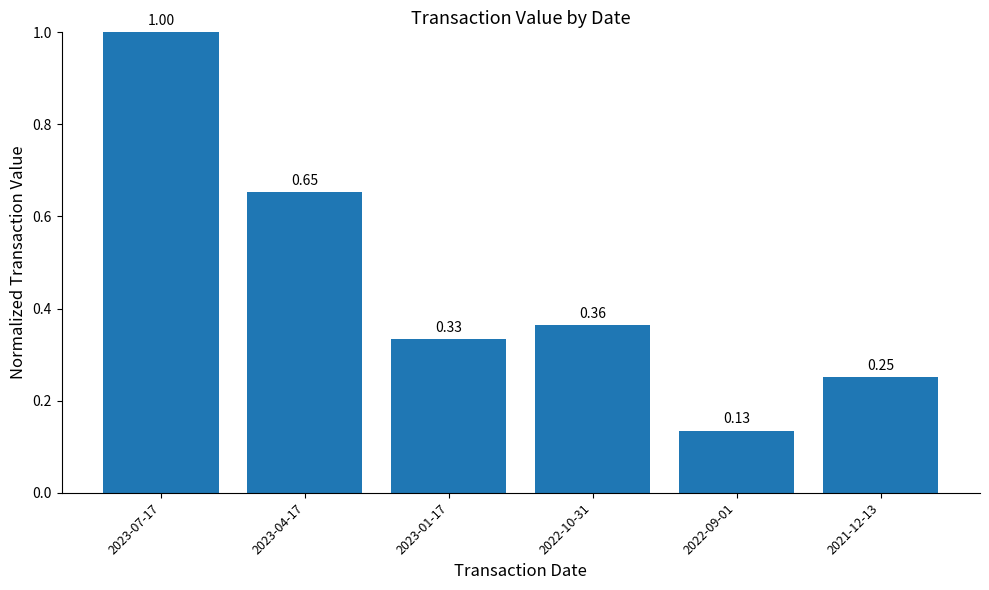

Rank the categories by value from lowest to highest.

2022-09-01, 2021-12-13, 2023-01-17, 2022-10-31, 2023-04-17, 2023-07-17